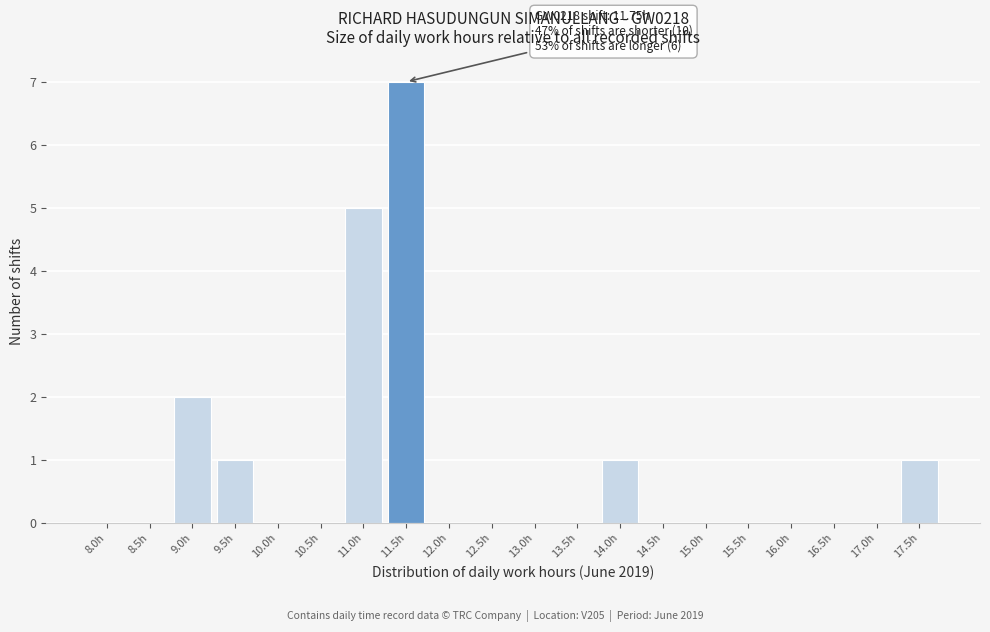

Reading left to right, transcribe all the data shown in this chart.

8.0h=0	8.5h=0	9.0h=2	9.5h=1	10.0h=0	10.5h=0	11.0h=5	11.5h=7	12.0h=0	12.5h=0	13.0h=0	13.5h=0	14.0h=1	14.5h=0	15.0h=0	15.5h=0	16.0h=0	16.5h=0	17.0h=0	17.5h=1